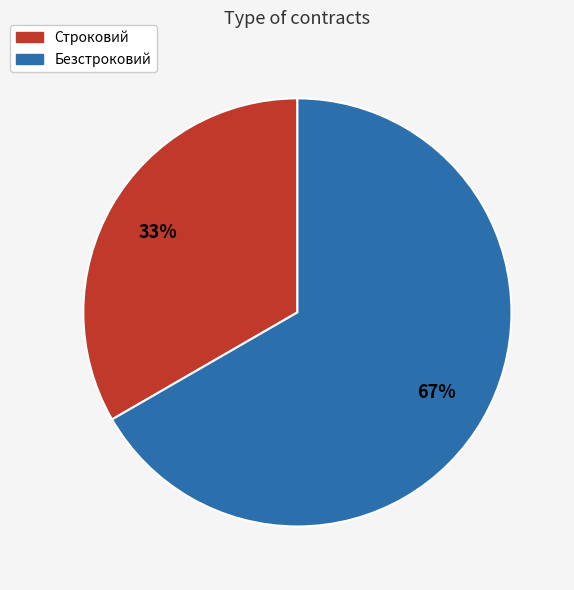

Rank the categories by value from lowest to highest.

Строковий, Безстроковий